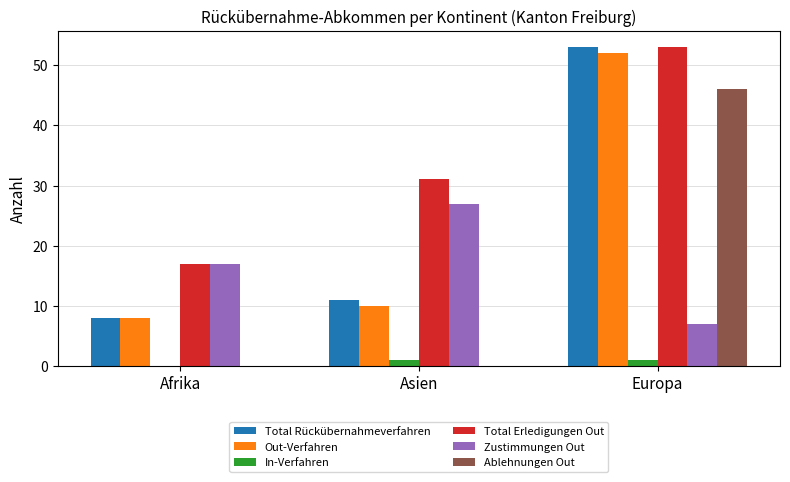

Which label corresponds to the largest value in the chart?

Europa